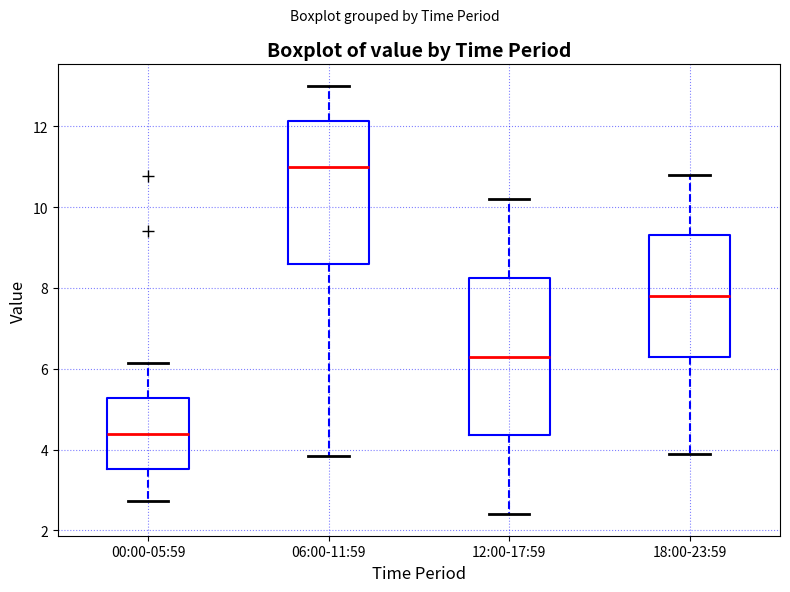

Reading left to right, transcribe this box plot: for each box, give where its median line is, the range the box spans, and where its two whiskers end, as read against the y-axis. The values are not printed on the chart, so give them approximately, as read against the axis.

00:00-05:59: median 4.4, box 3.6 to 5.2, whiskers 2.8 to 6.2
06:00-11:59: median 11.0, box 8.6 to 12.2, whiskers 3.8 to 13.0
12:00-17:59: median 6.4, box 4.4 to 8.2, whiskers 2.4 to 10.2
18:00-23:59: median 7.8, box 6.4 to 9.4, whiskers 4.0 to 10.8